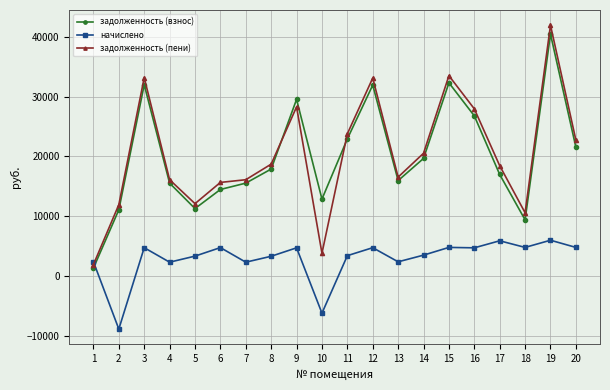

Does the chart display data point markers on the line(s)?

Yes